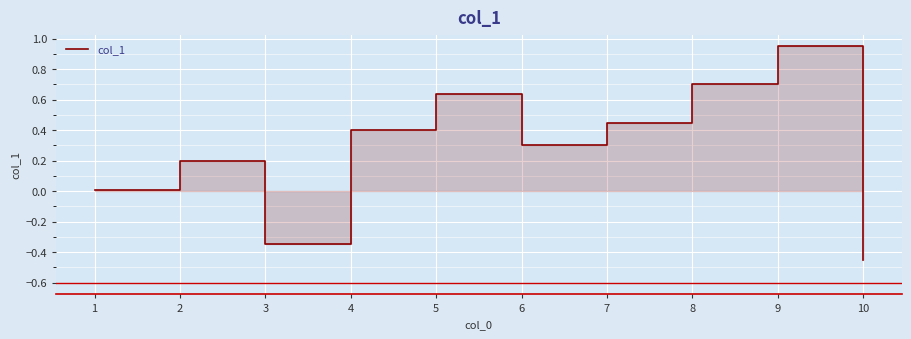

Which has a higher value, 9 or 4?

9